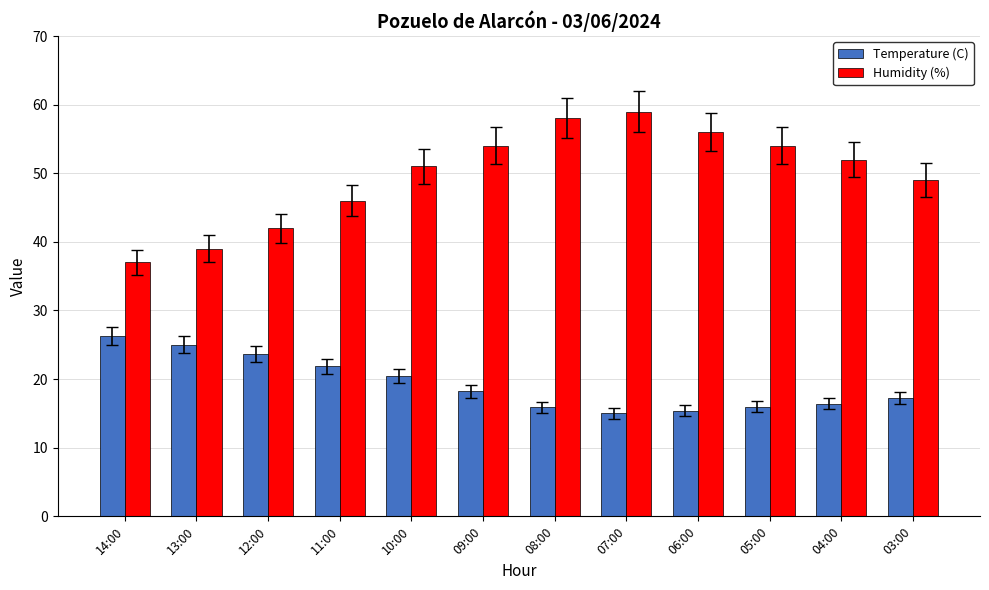

Is the value of Temperature (C) at 03:00 greater than the value of Humidity (%) at 13:00?

No